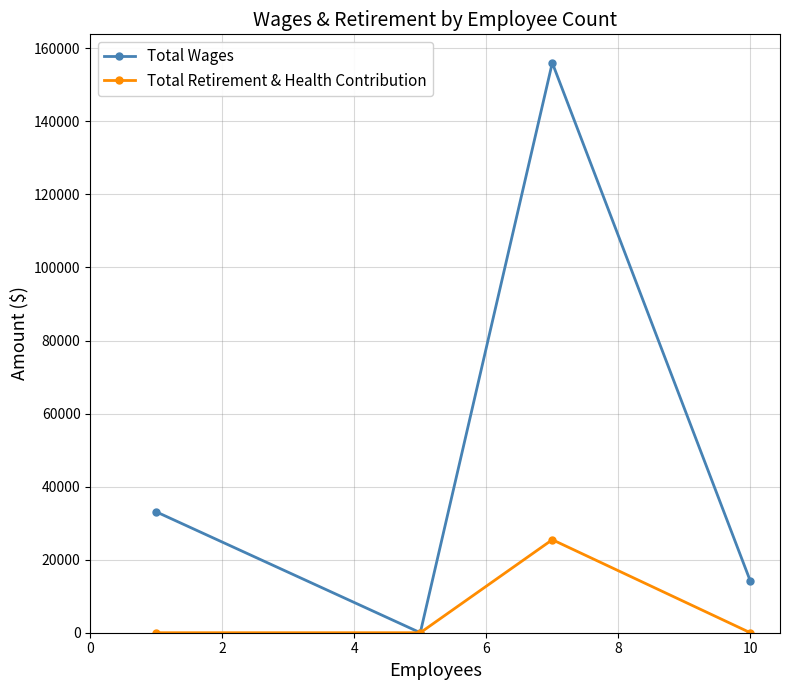

In Total Wages, how many points are lower than both neighbors (excluding endpoints)?

1